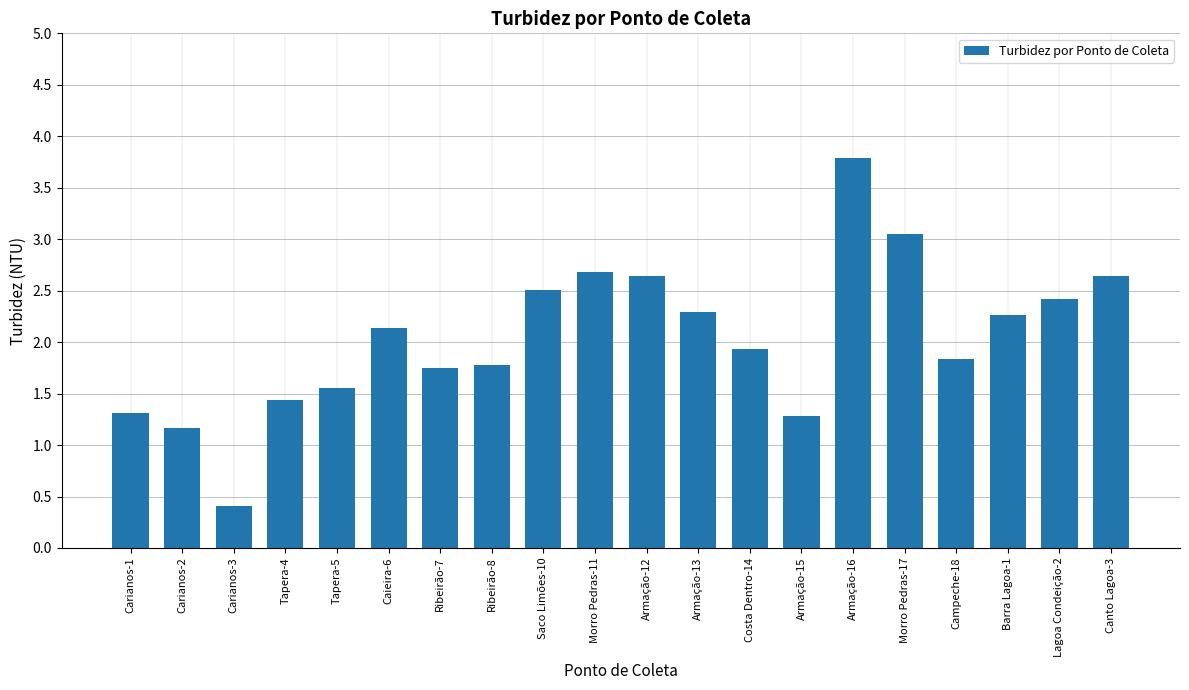

What is the label of the 3rd bar from the left?

Carianos-3